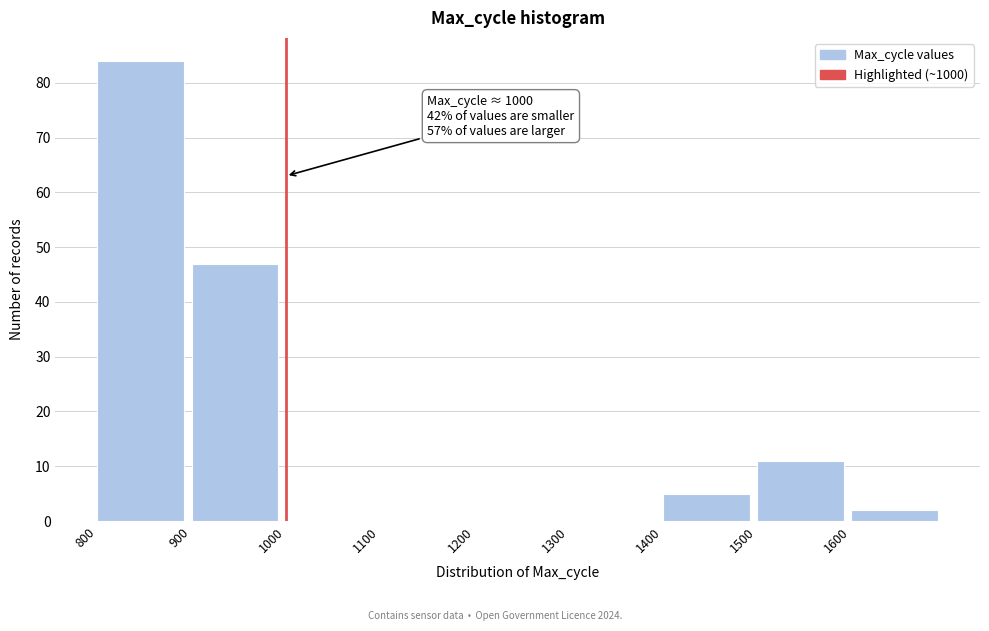

Which range on the x-axis has the tallest bar?

800 to 900